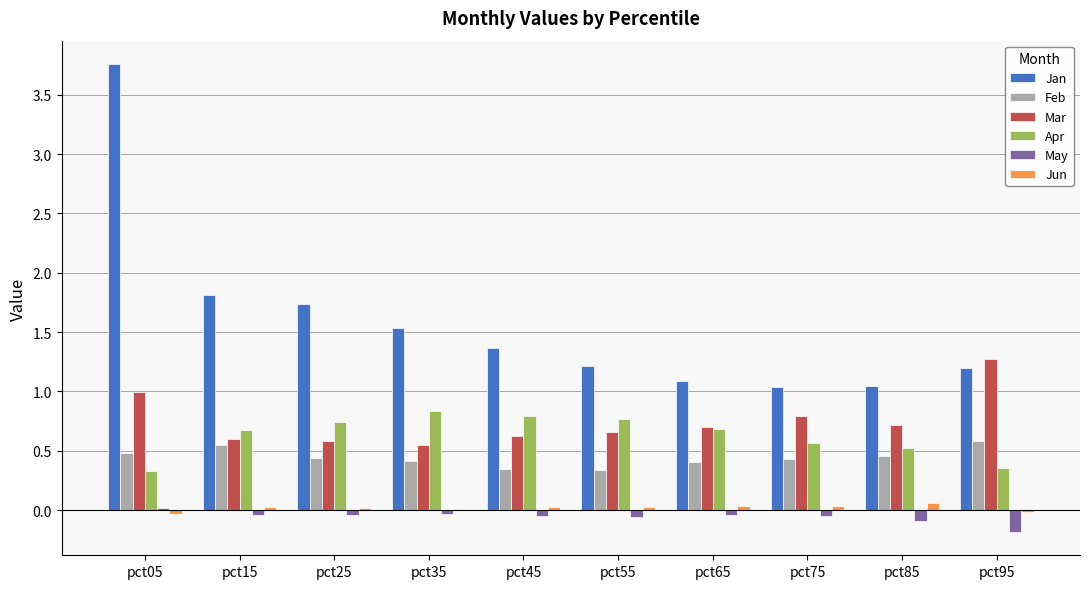

The value of Mar at pct65 is 0.2. True or false?

False